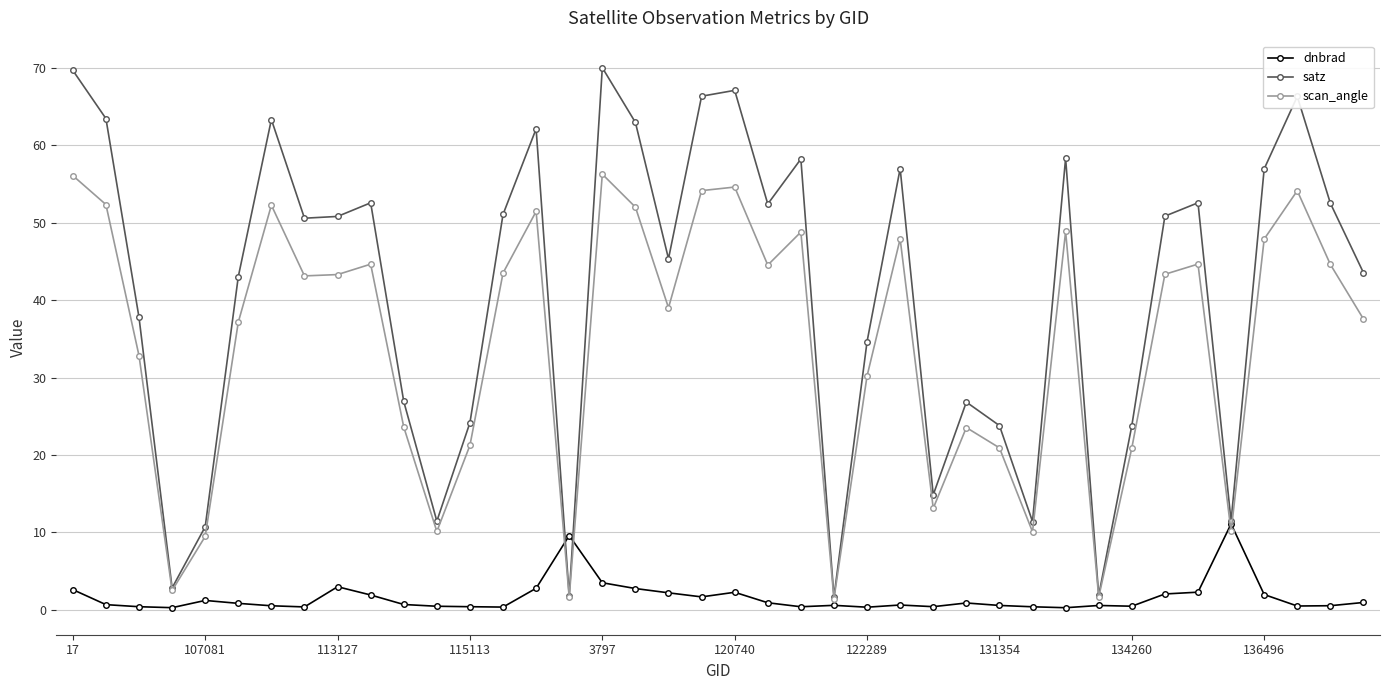

True or false: scan_angle and dnbrad intersect in this chart.

True